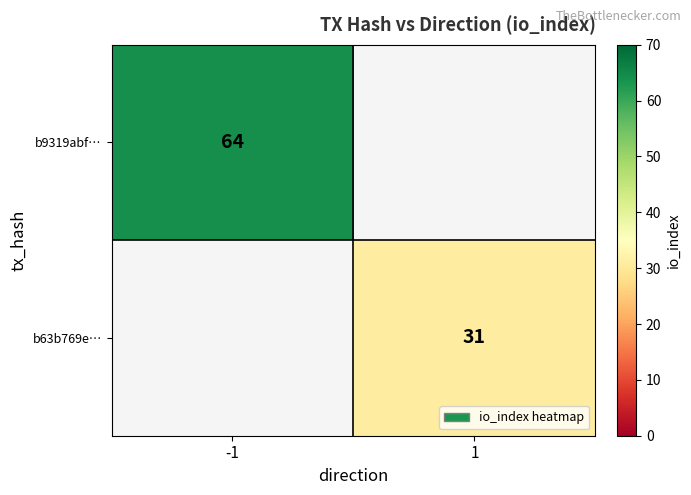

The value of b63b769e… at 1 is 31. True or false?

True